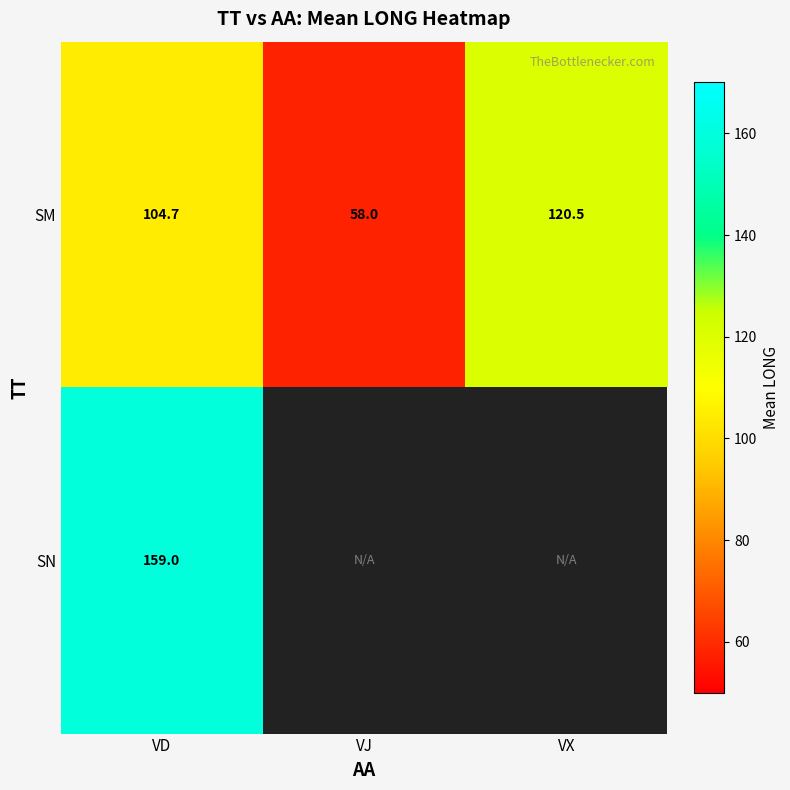

The SM series shows 78.1 at VJ. True or false?

False